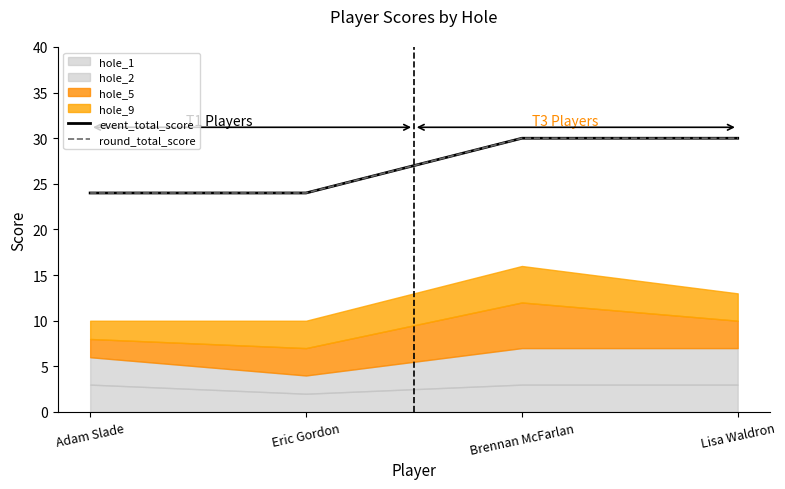

True or false: event_total_score and round_total_score intersect in this chart.

False